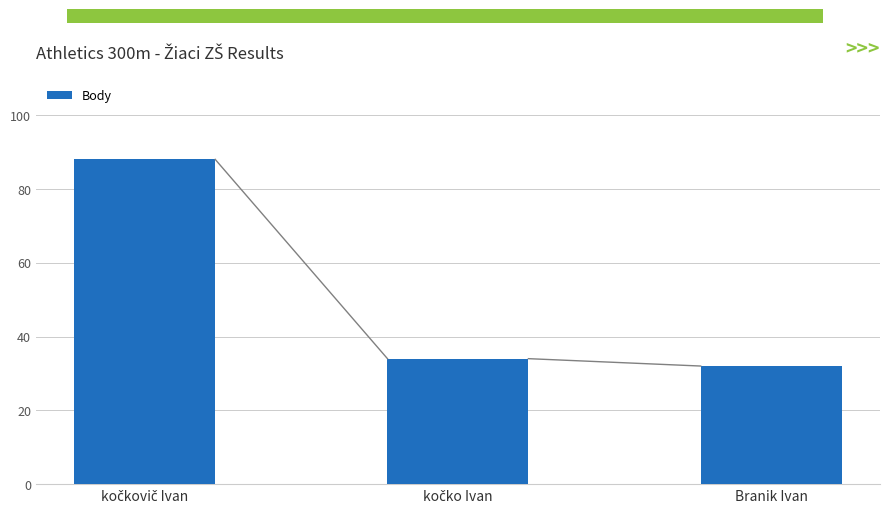

What is the minimum value shown in the chart?

32